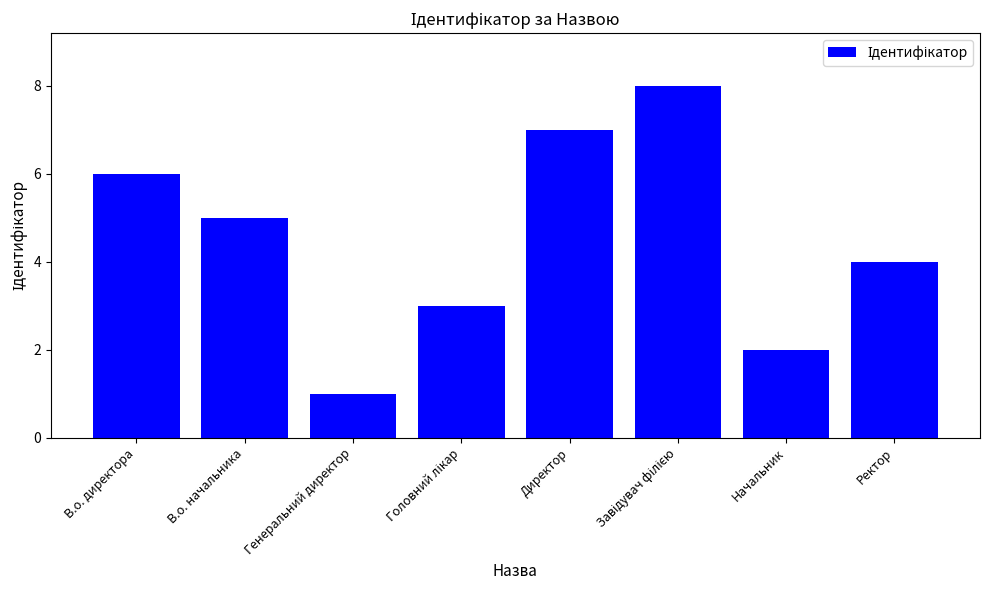

What is the value of the 1st bar from the left?

6